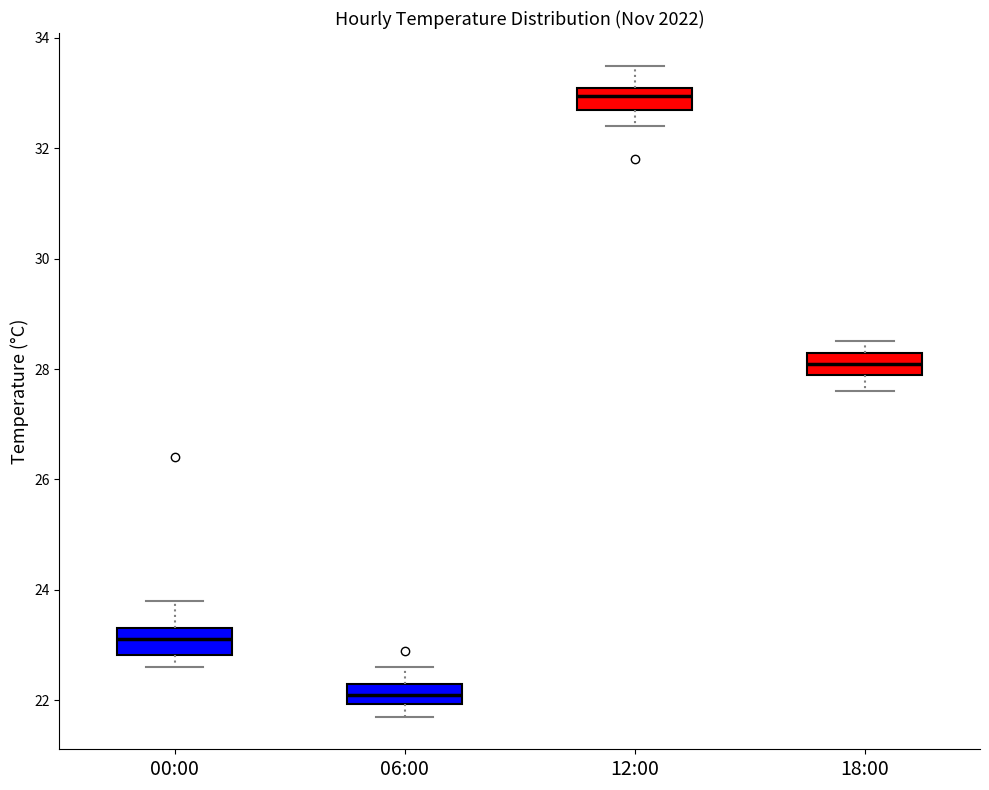

Where is the lower edge of the box for 18:00 on the y-axis? The values are not printed on the chart, so give them approximately, as read against the axis.

28.0